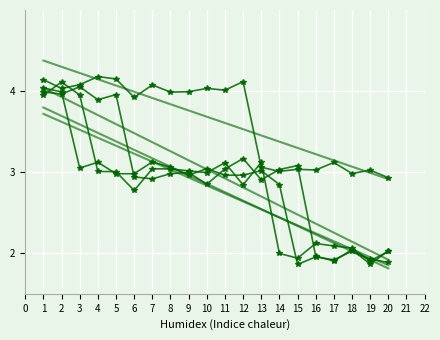

How many categories are shown in the chart?

20